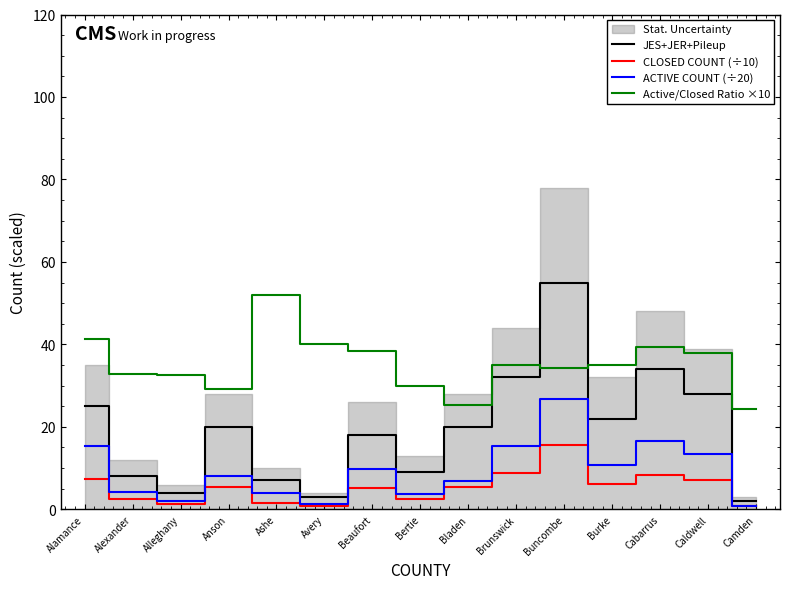

At which category does Active/Closed Ratio ×10 reach its first local valley?

Anson